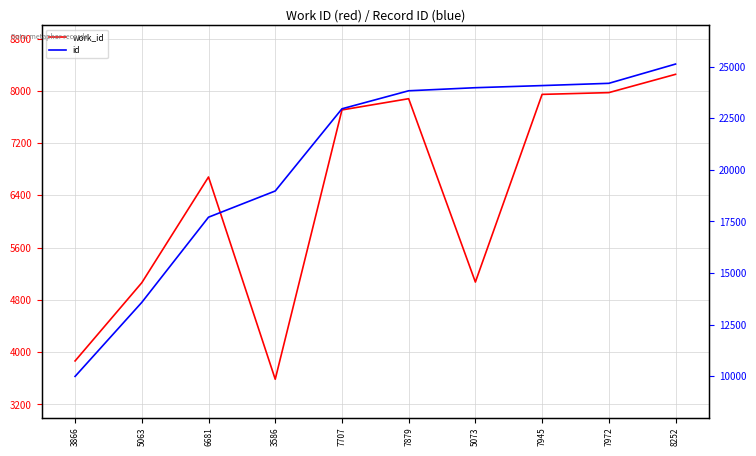

What is the lowest value of the work_id series?

3586